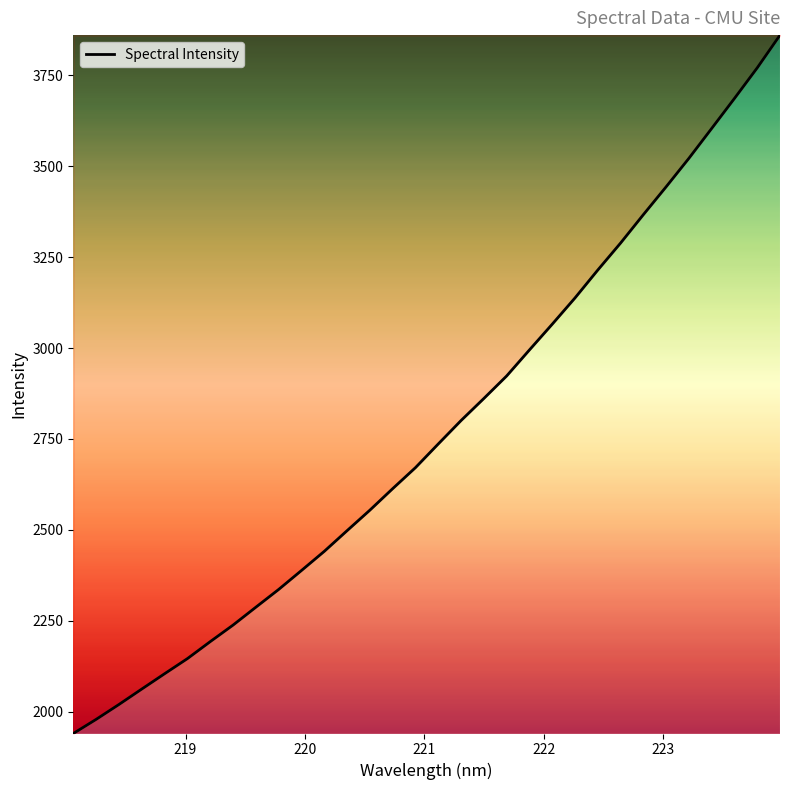

What is the greatest value displayed?

3860.2